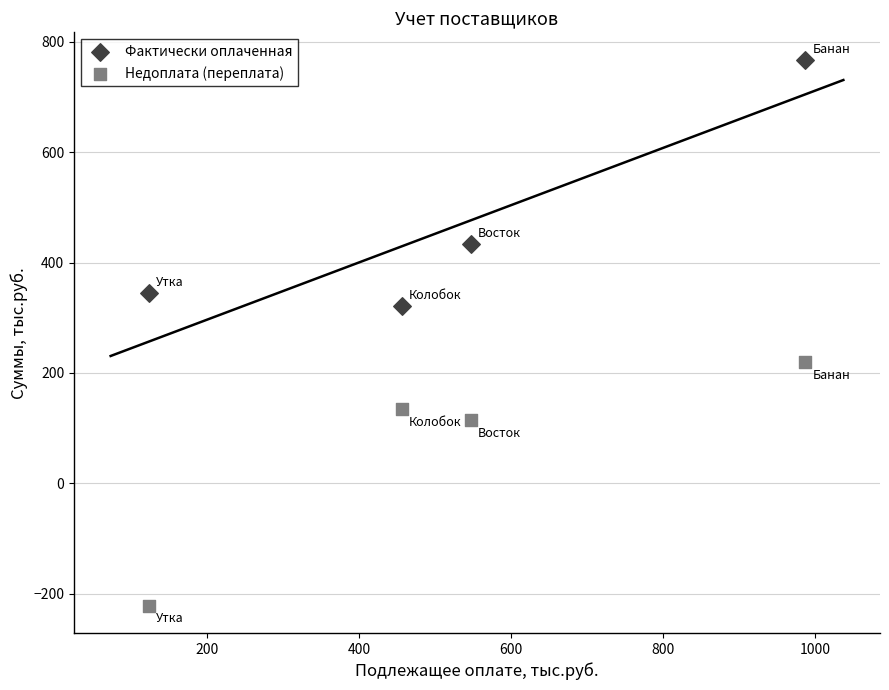

What is the X range (max minus min) for the scatter plot?

864